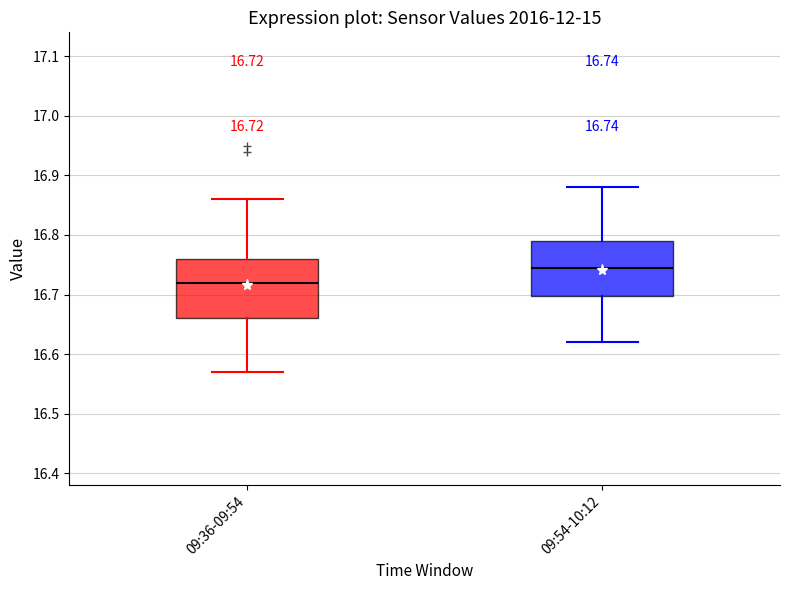

Which box has the lowest median line?

09:36-09:54